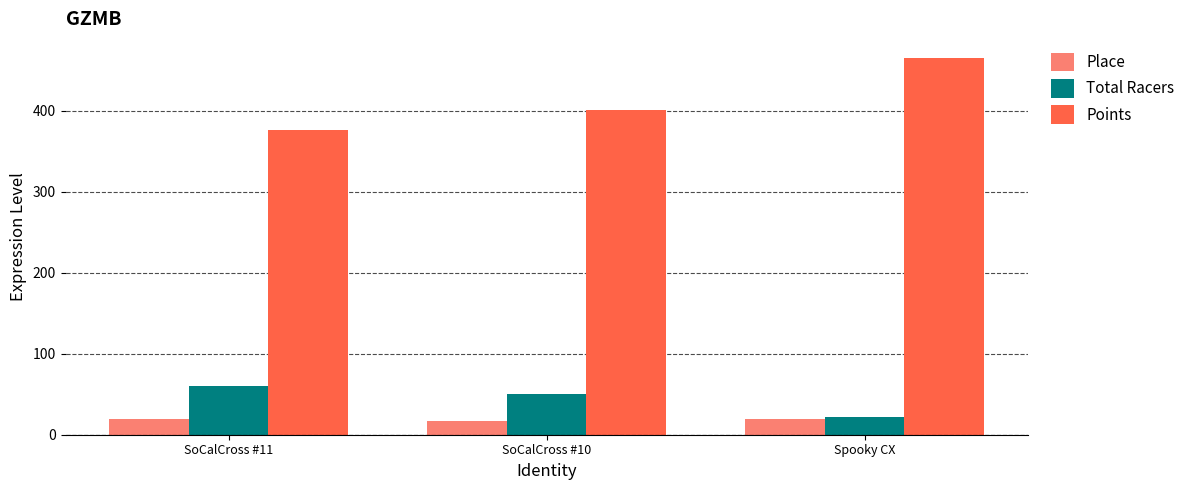

At which label does Points reach its peak?

Spooky CX